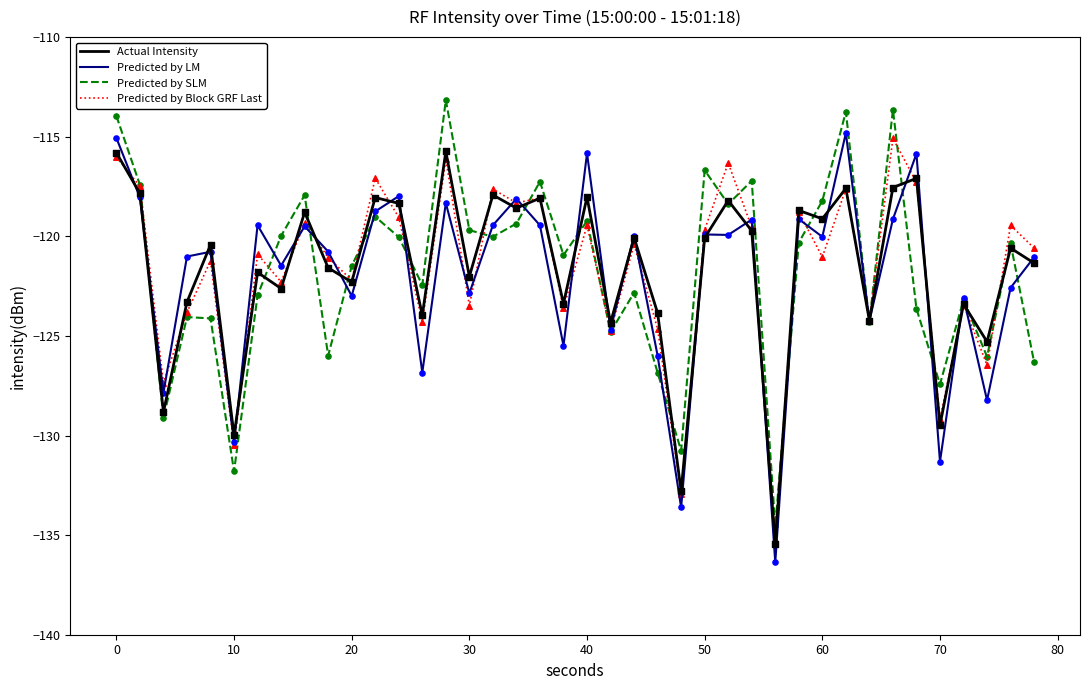

What is the smallest value displayed?

-136.4